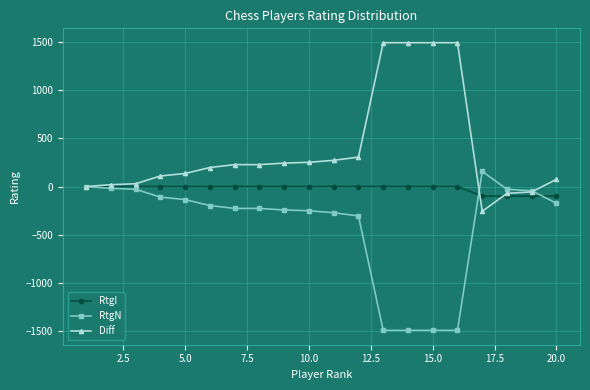

Which series has the widest spread of values?

Diff